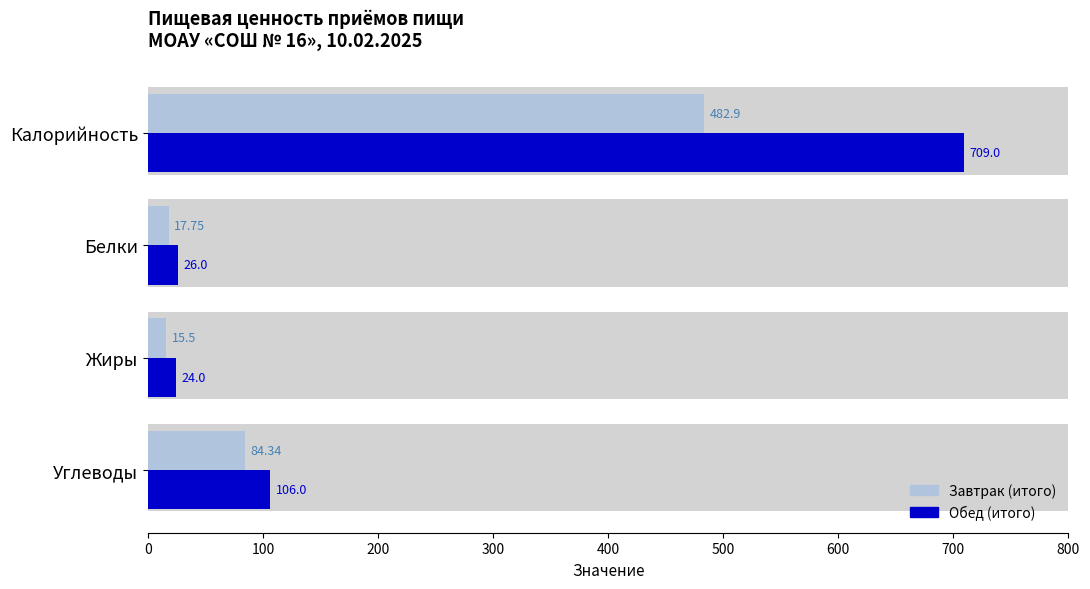

What are all the series names shown in the legend?

Завтрак (итого), Обед (итого)